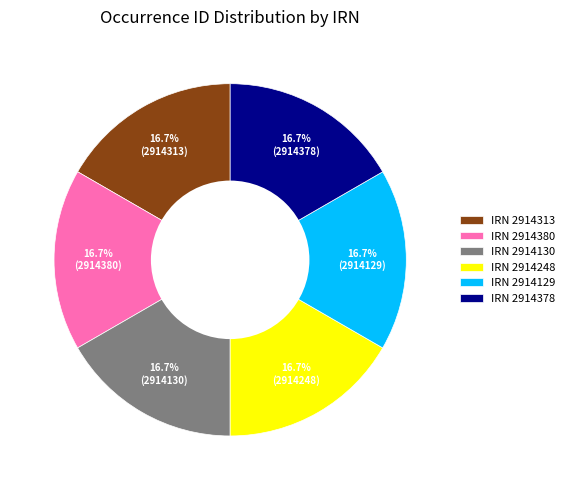

What percentage do IRN 2914313 and IRN 2914248 together represent?

33.3%